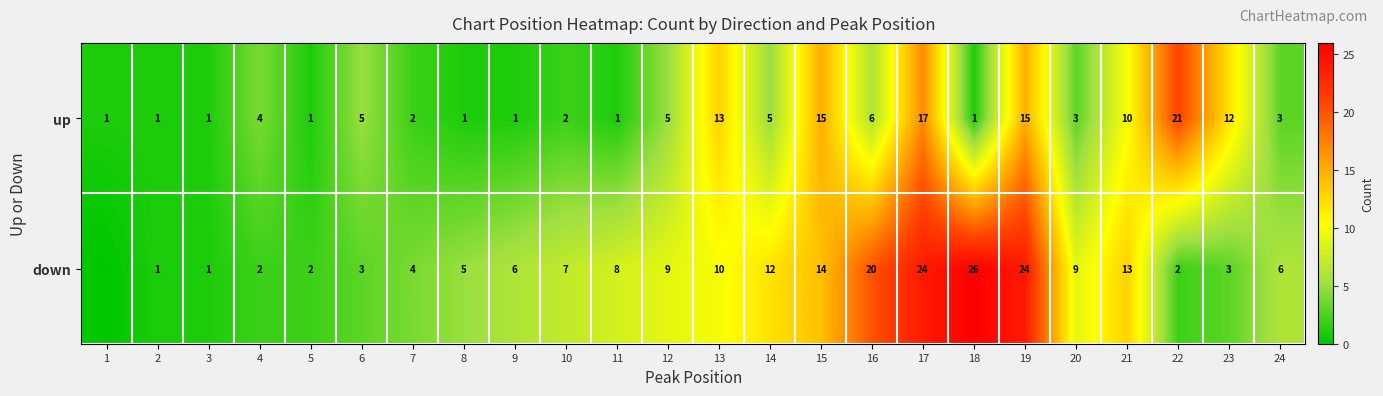

Rank the series at 21 from lowest to highest value.

up, down